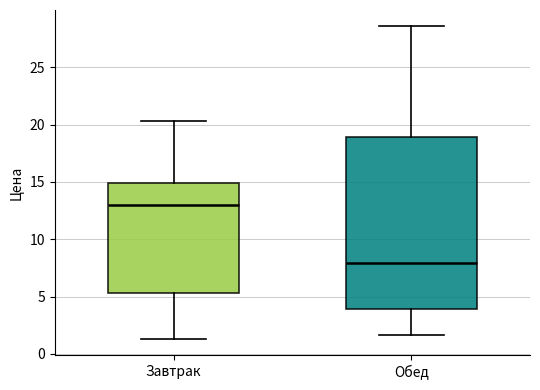

Reading left to right, read every box against the y-axis: the position of its median line, the range the box covers, and the ends of its whiskers. The values are not printed on the chart, so give them approximately, as read against the axis.

Завтрак: median 13.0, box 5.5 to 15.0, whiskers 1.5 to 20.5
Обед: median 8.0, box 4.0 to 19.0, whiskers 1.5 to 28.5